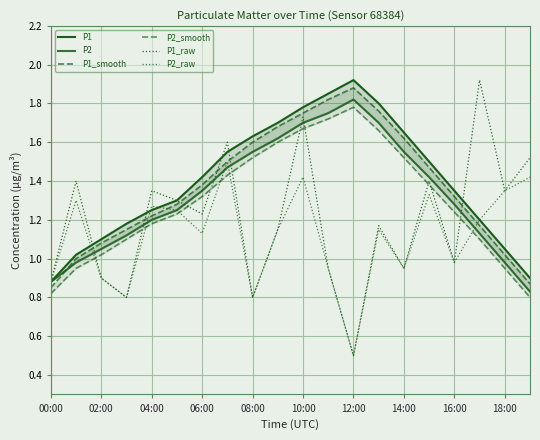

Which label corresponds to the smallest value in the chart?

12:00